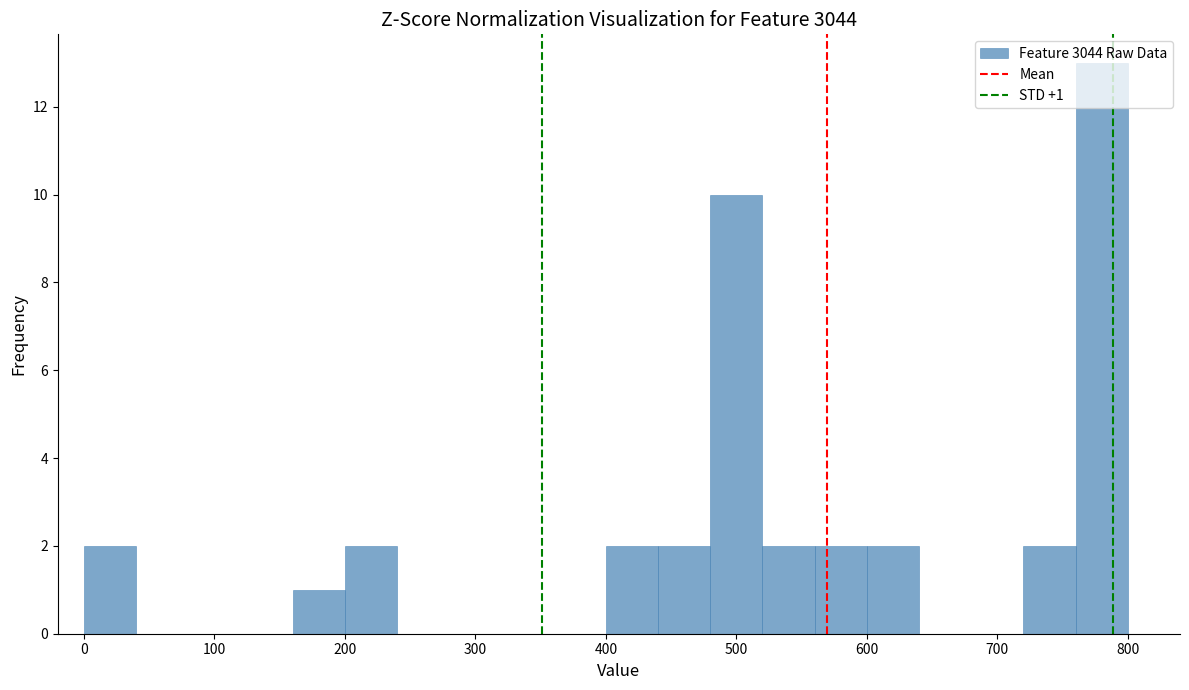

Which range on the x-axis has the tallest bar?

760 to 800